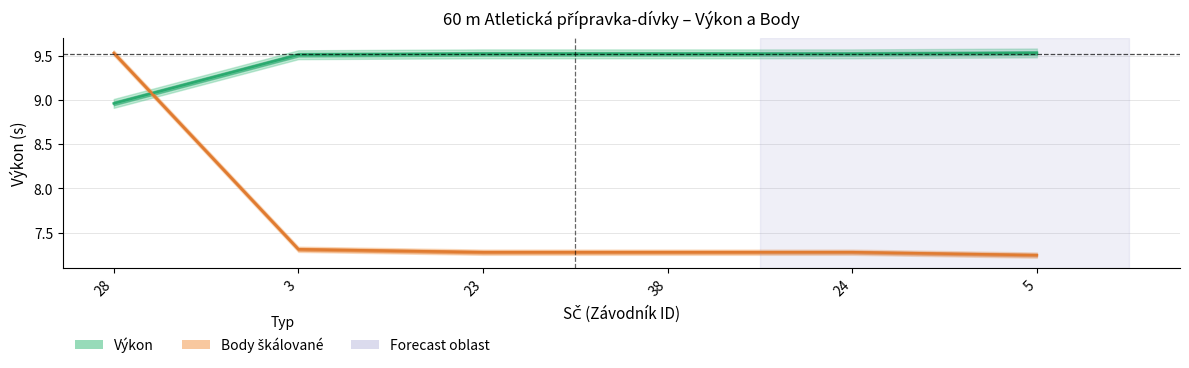

Reading left to right, what are all the values shown in this chart?

Výkon: 9.0	9.5	9.5	9.5	9.5	9.5
Body škálované: 9.5	7.3	7.3	7.3	7.3	7.2